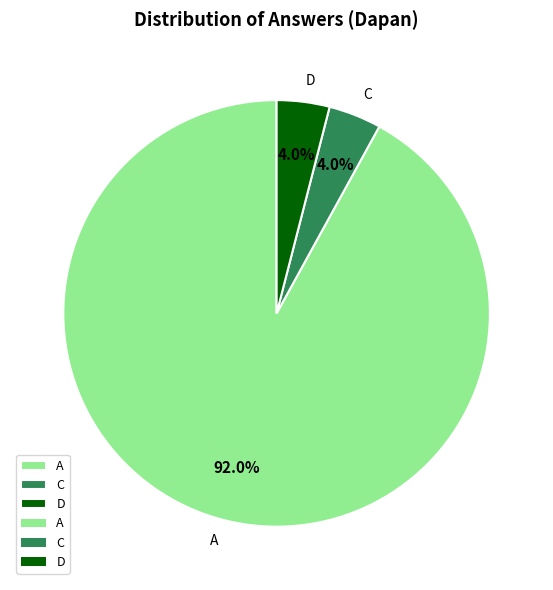

Which category has the biggest portion of the pie?

A